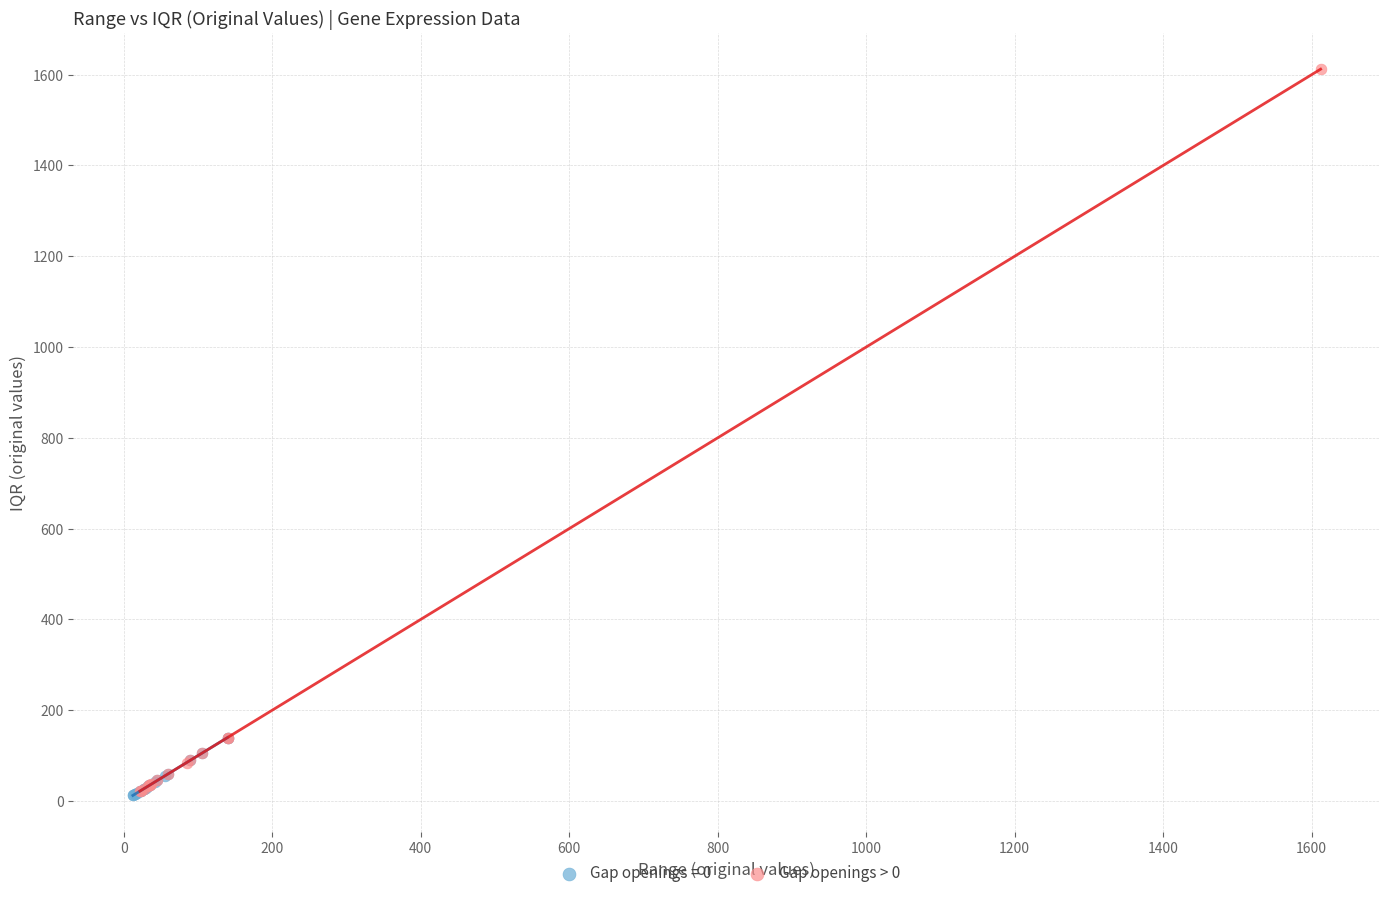

Which series has the largest Y range (max minus min)?

Gap openings > 0